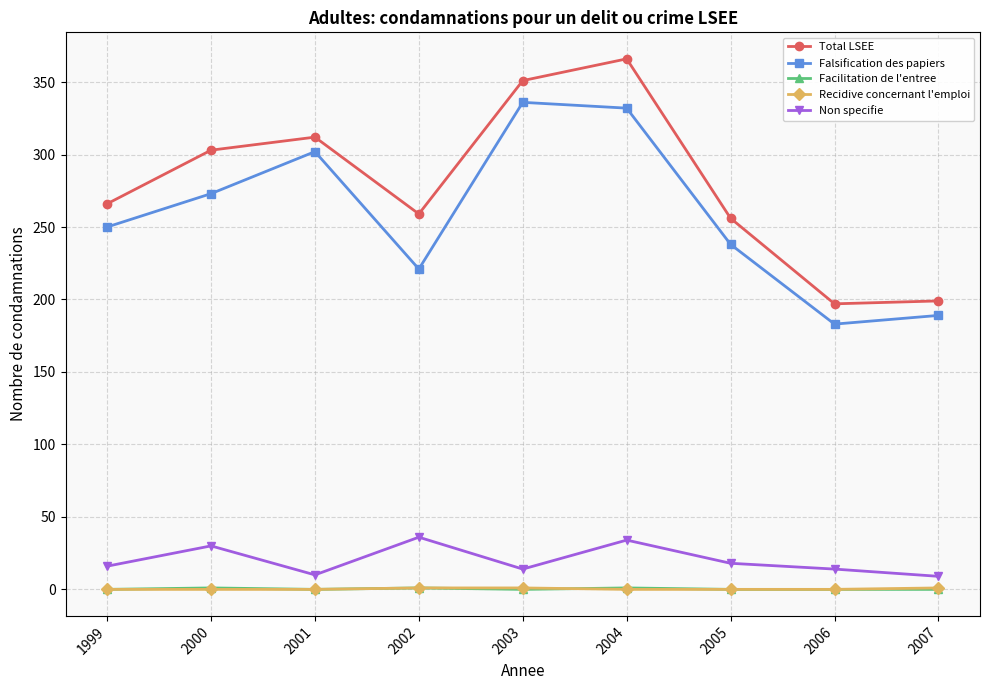

What is the greatest value displayed?

366